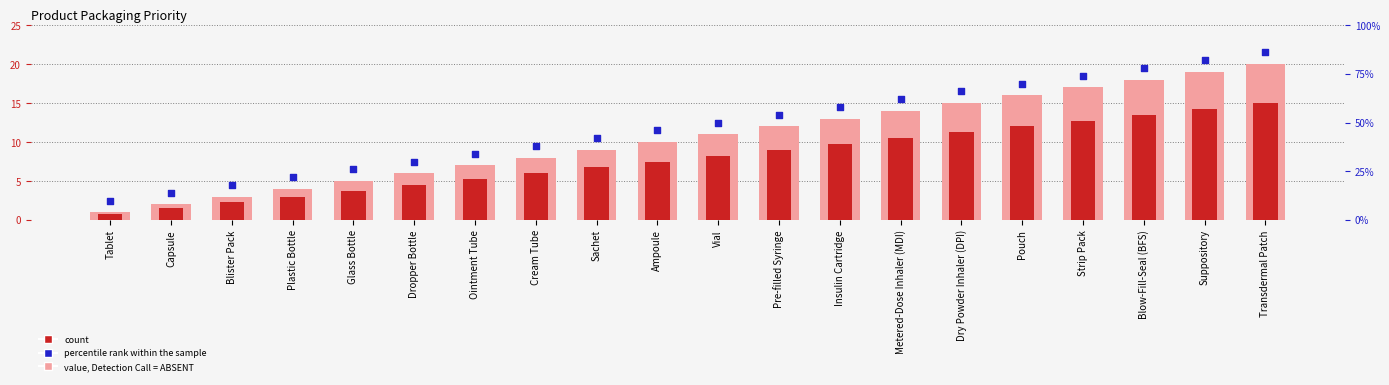

Which series reaches the maximum Y coordinate?

percentile rank within the sample